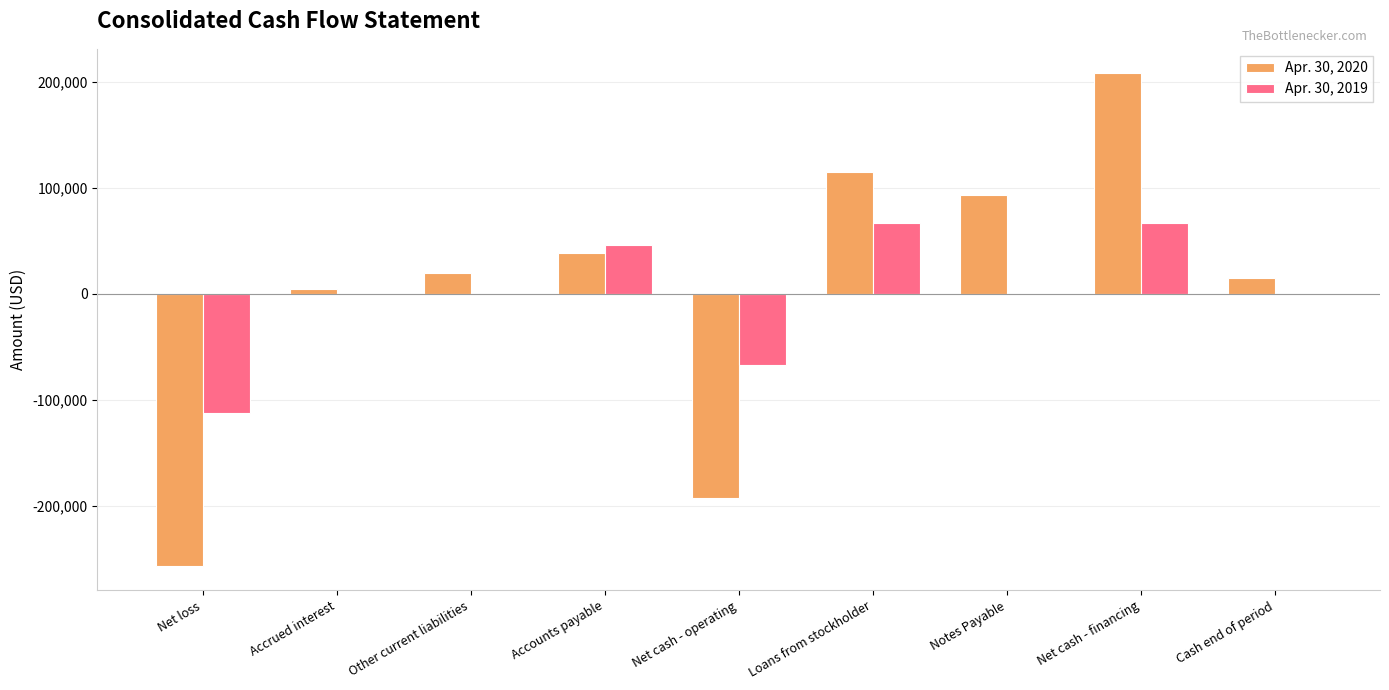

Between Loans from stockholder and Cash end of period, which series saw the biggest shift?

Apr. 30, 2020